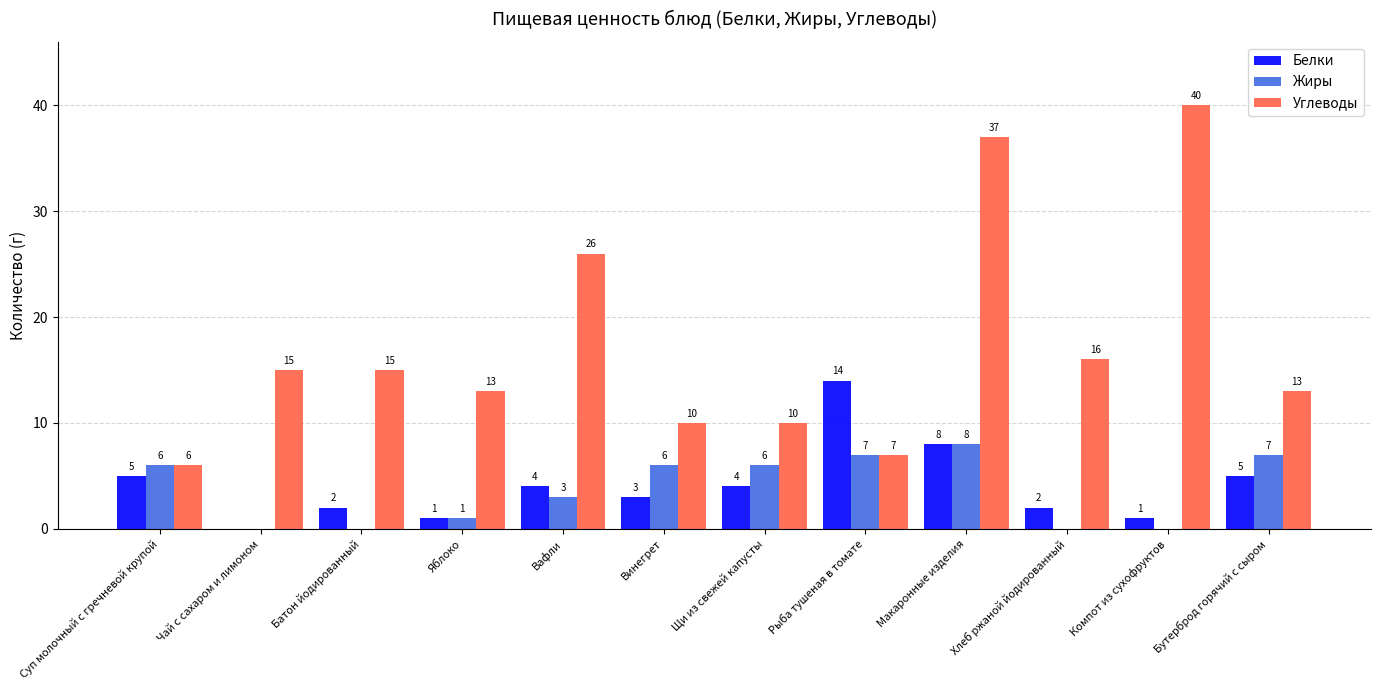

Count the Жиры values in the range 0 to 7.

11